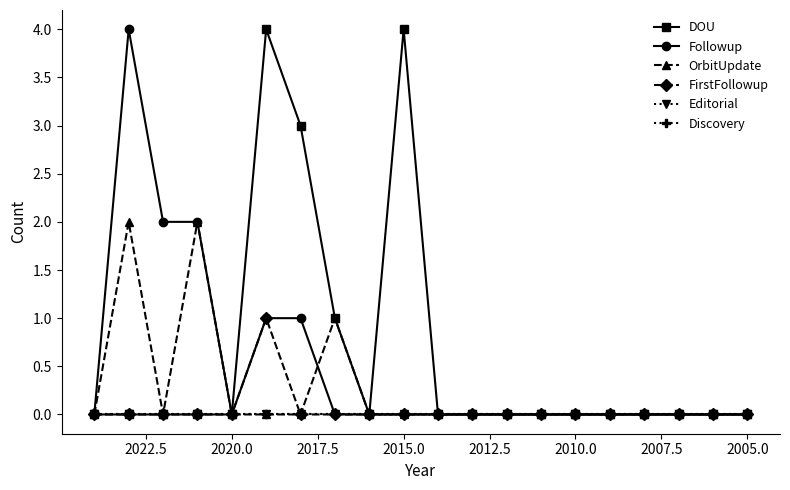

What are all the series names shown in the legend?

DOU, Followup, OrbitUpdate, FirstFollowup, Editorial, Discovery